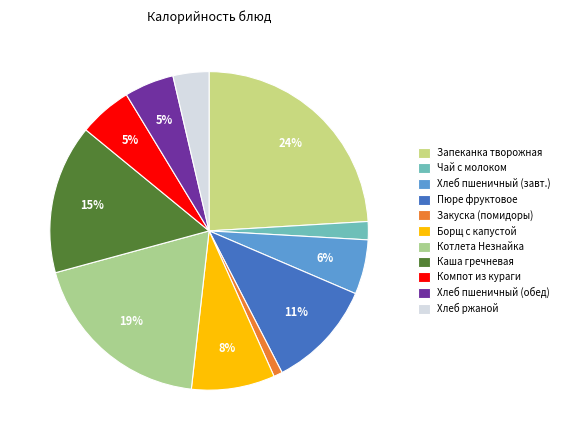

How many segments does this pie chart have?

11